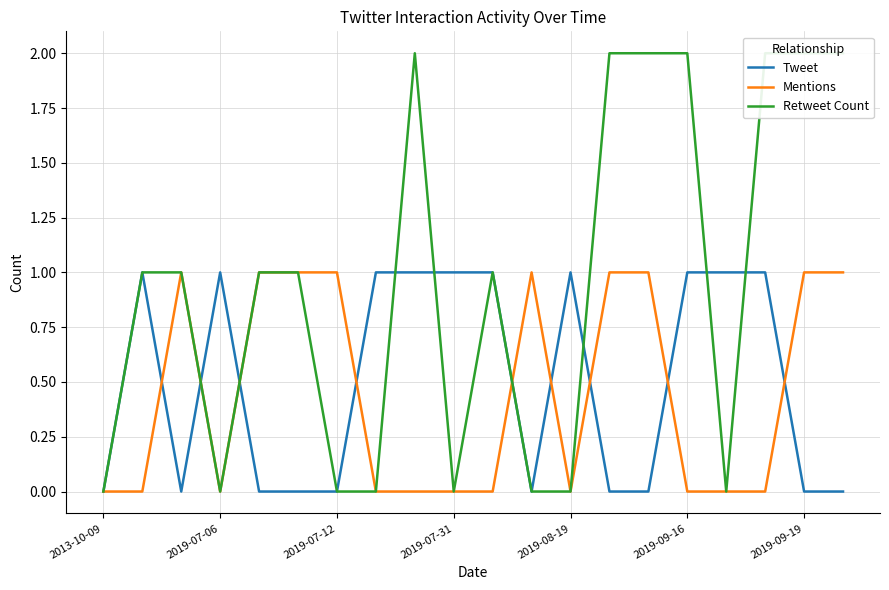

How many Mentions values are between 0 and 1?

20